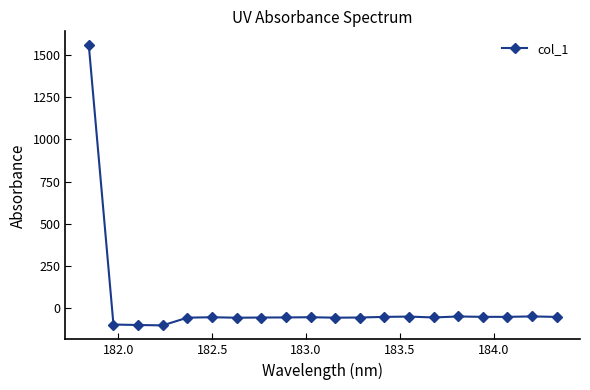

True or false: the data has more than 1 interior local peaks.

True